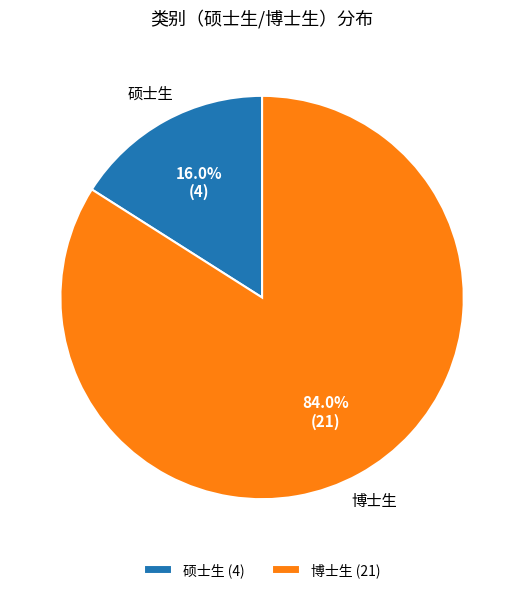

Which has a higher value, 博士生 or 硕士生?

博士生